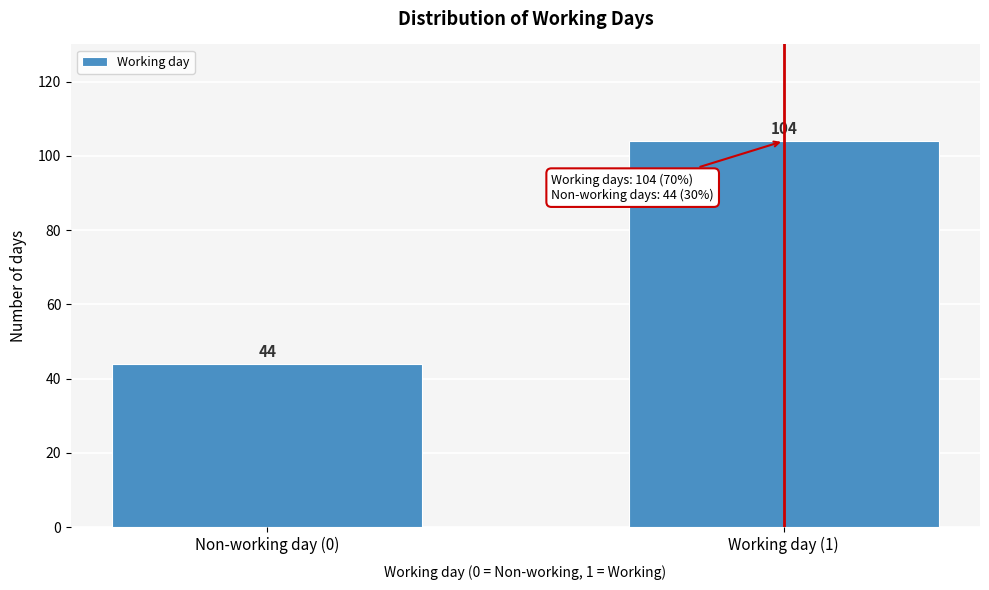

Reading left to right, list all the values displayed in this chart.

44	104